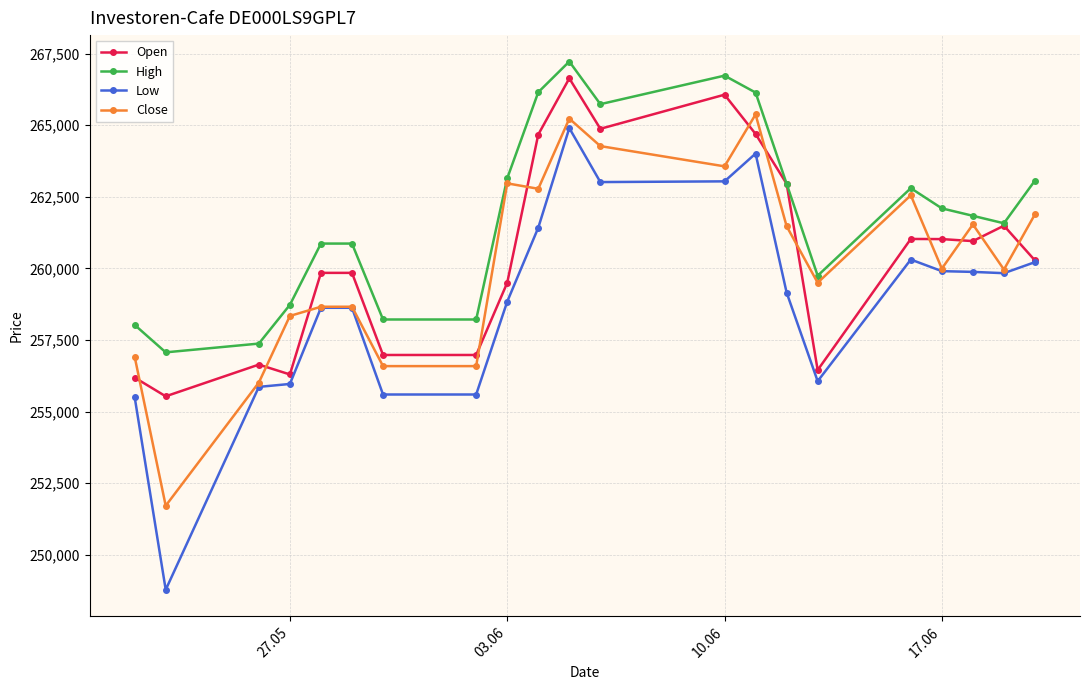

True or false: Close has more than 1 points higher than both neighbors.

True